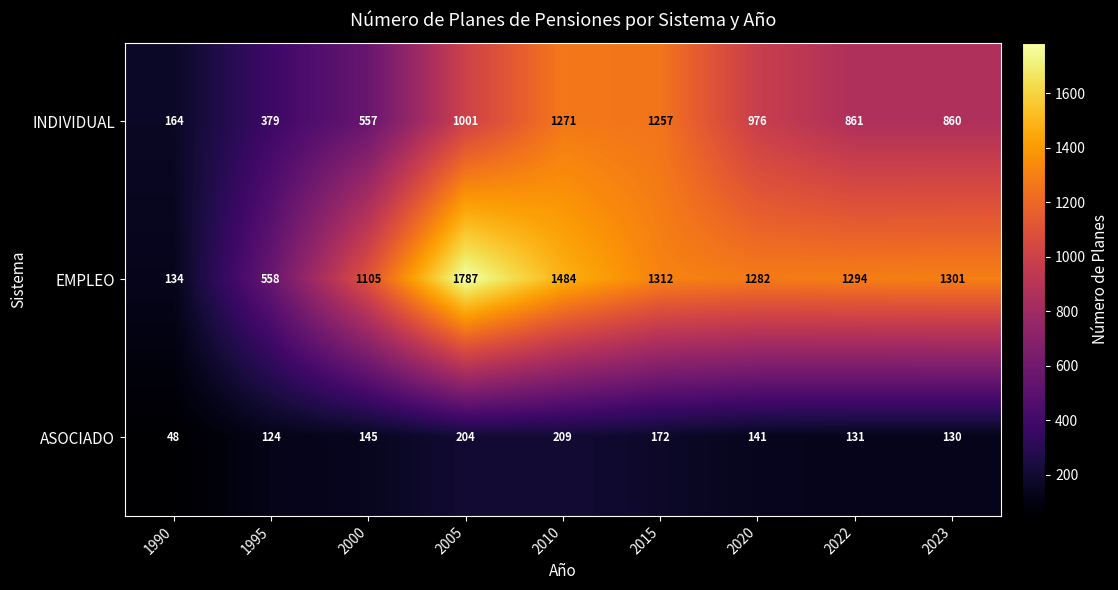

Count the number of categories in the chart.

9